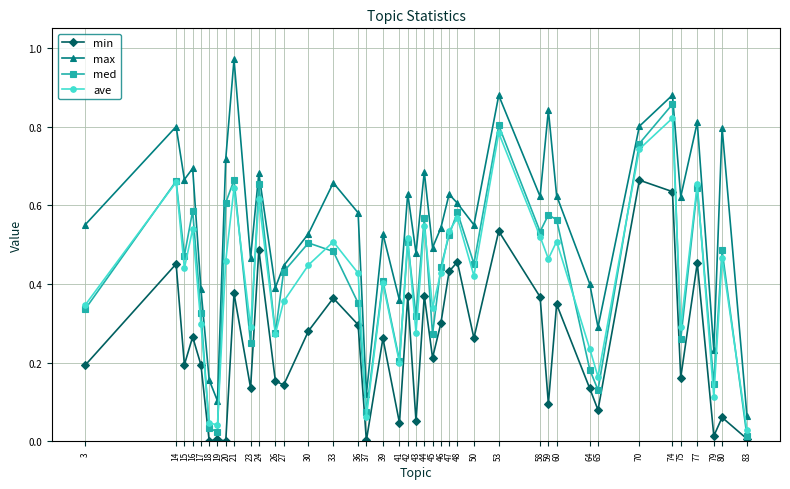

What are all the series names shown in the legend?

min, max, med, ave